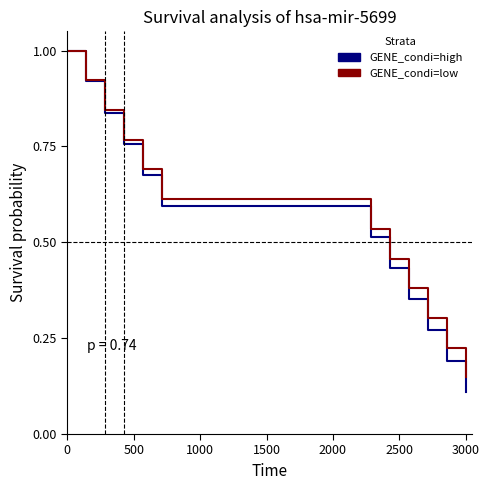

What is the maximum value for GENE_condi=high?

1.0